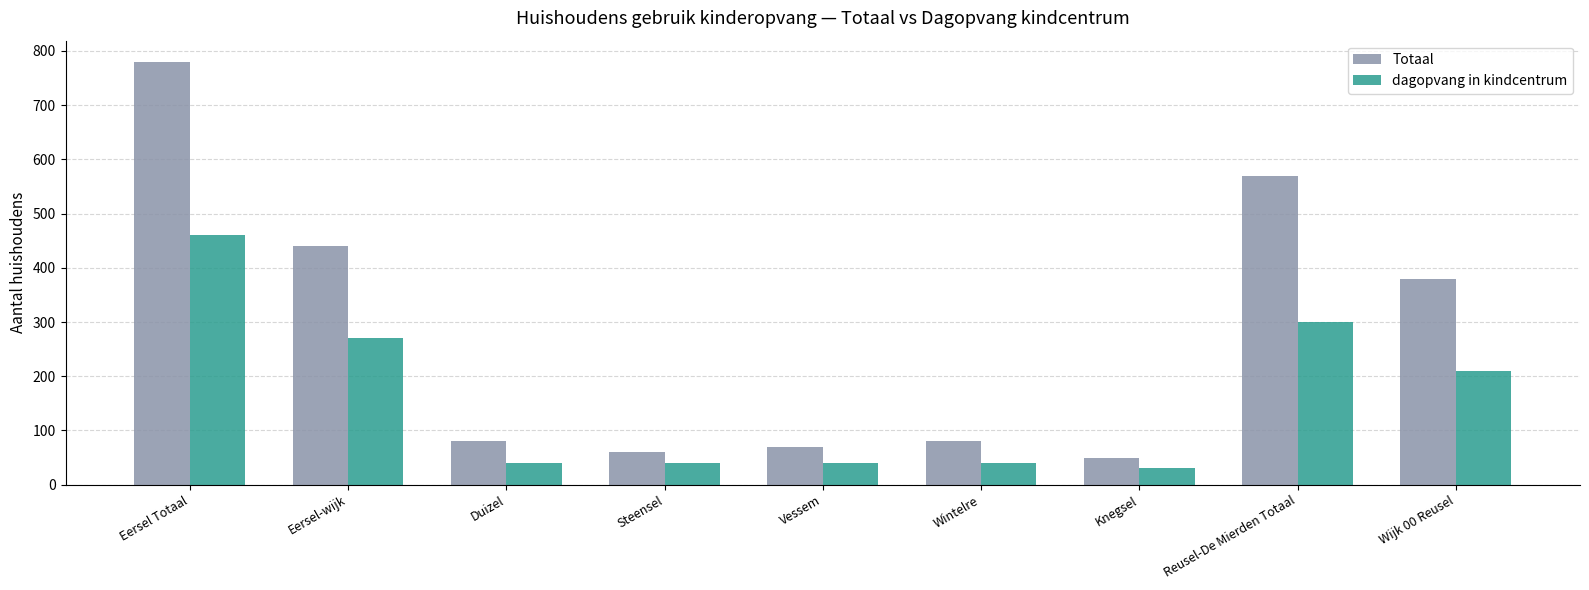

Reading left to right, transcribe all the data shown in this chart.

Totaal: 780	440	80	60	70	80	50	570	380
dagopvang in kindcentrum: 460	270	40	40	40	40	30	300	210